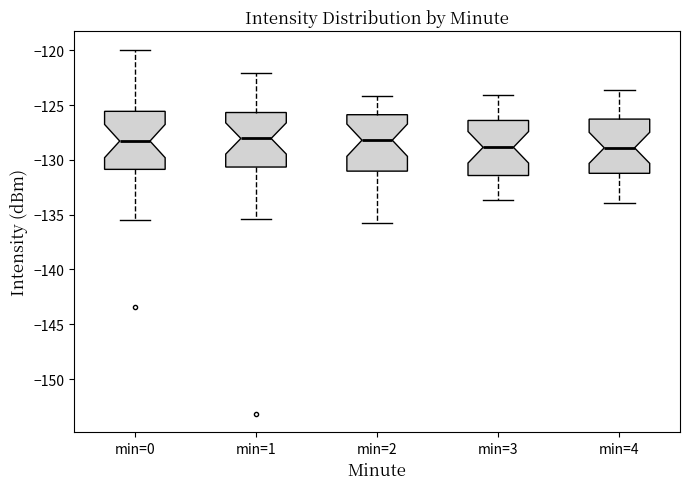

Where does the upper whisker of the box for min=2 end on the y-axis? The values are not printed on the chart, so give them approximately, as read against the axis.

-124.0